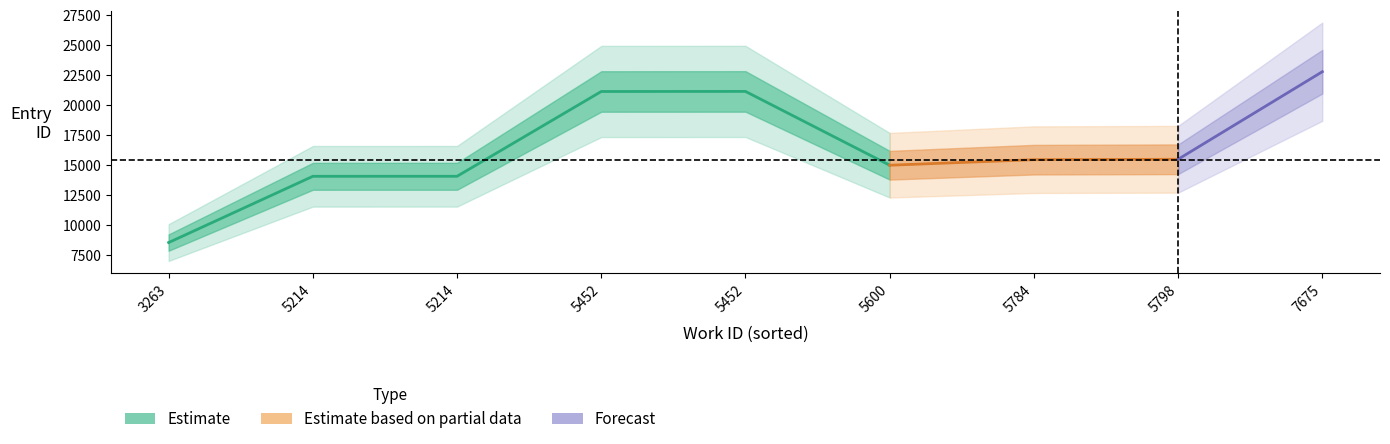

Rank the categories by work_ids value from highest to lowest.

7675, 5798, 5784, 5600, 5452_1, 5452_2, 5214_1, 5214_2, 3263